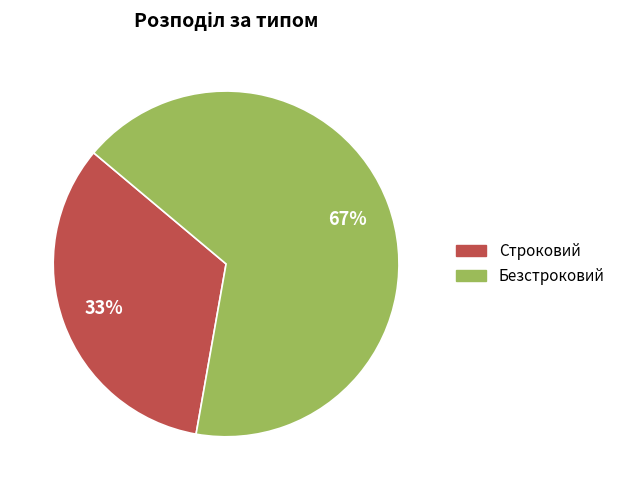

How many slices are in this pie chart?

2